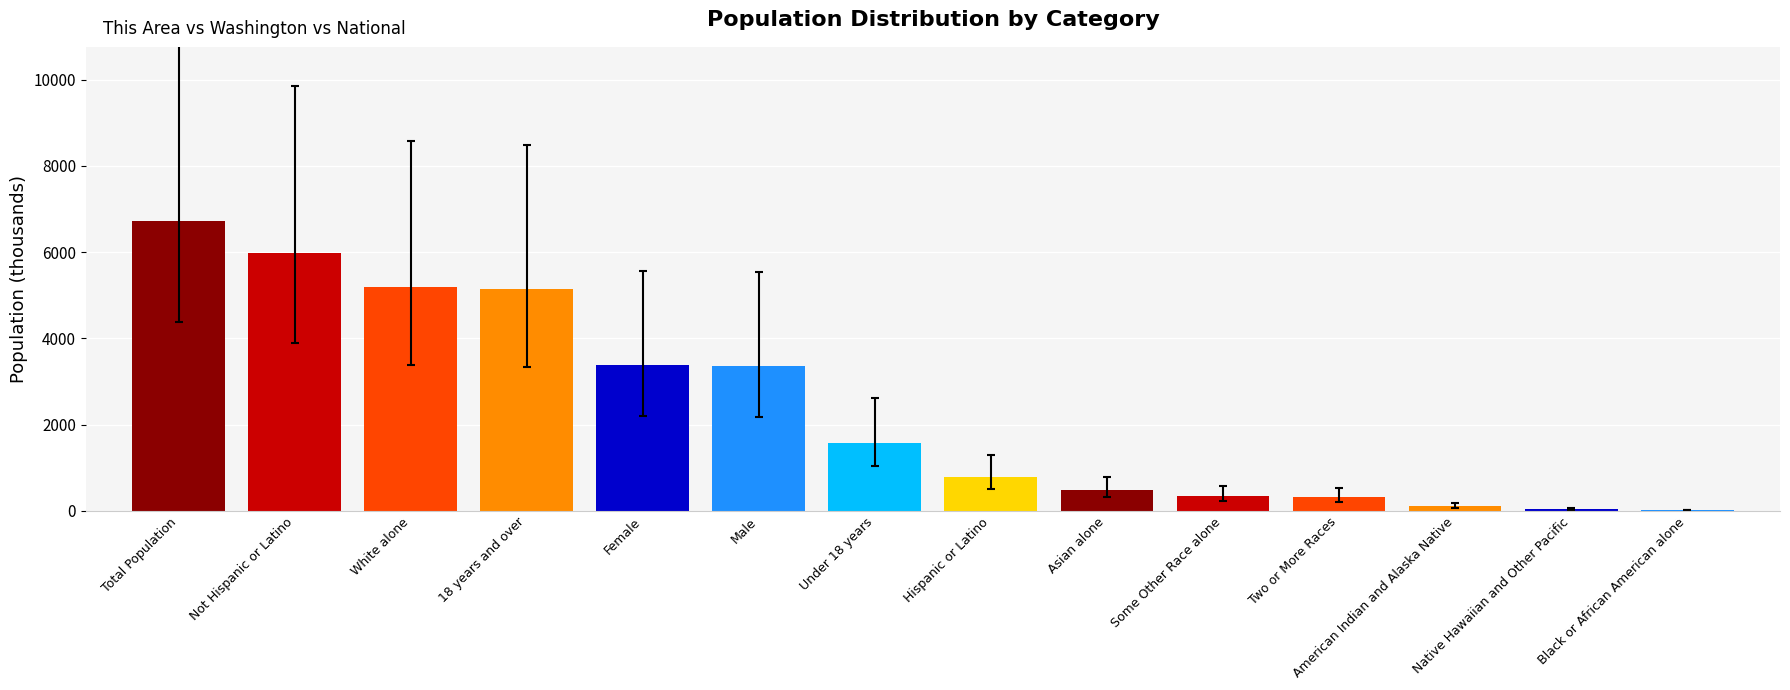

What is the maximum value shown in the chart?

6724.5